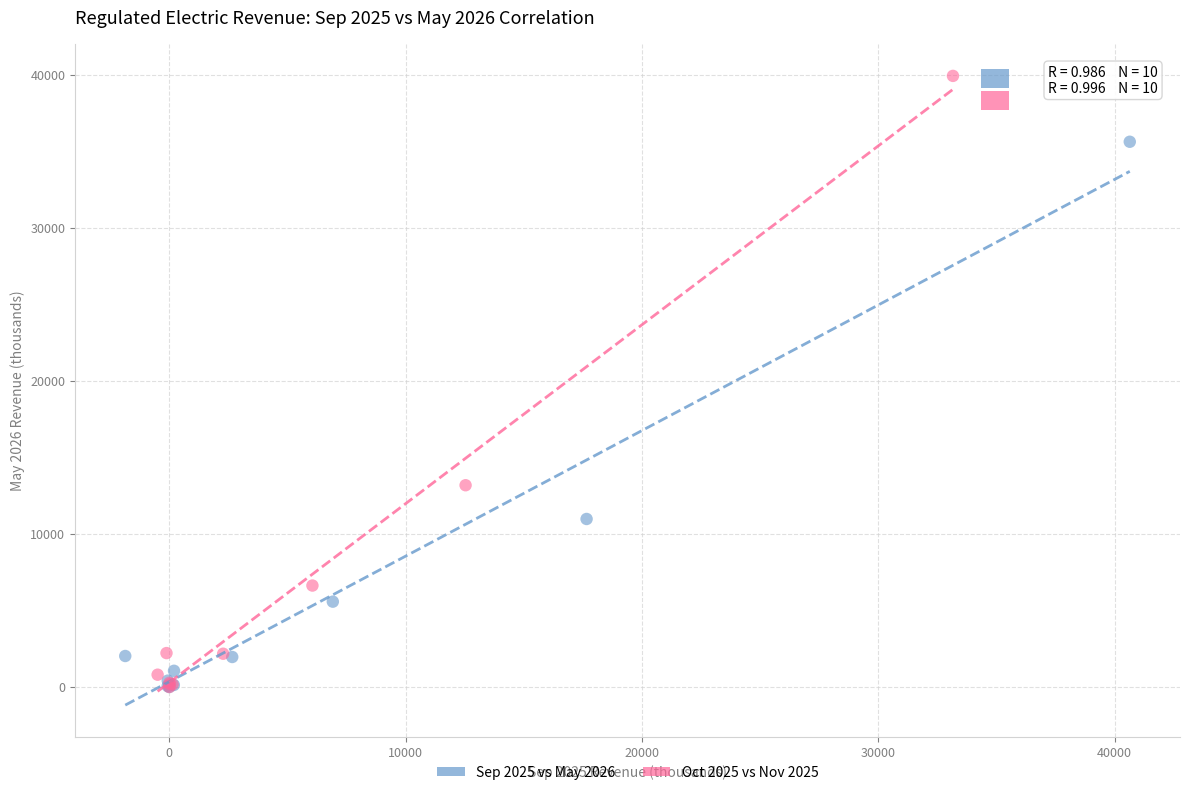

Which series contains the highest Y value?

Oct 2025 vs Nov 2025